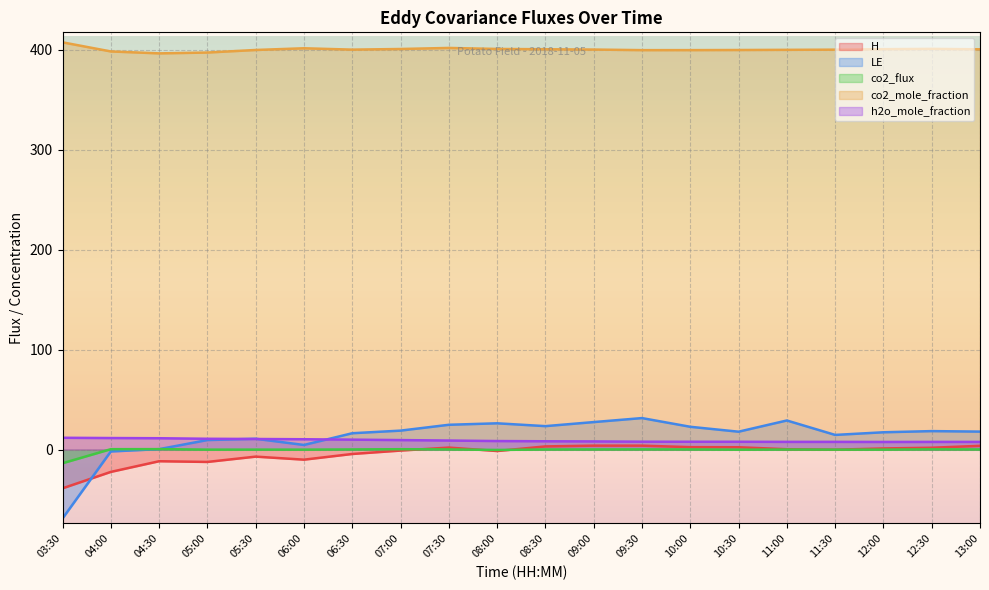

What position from the right is 05:00?

17